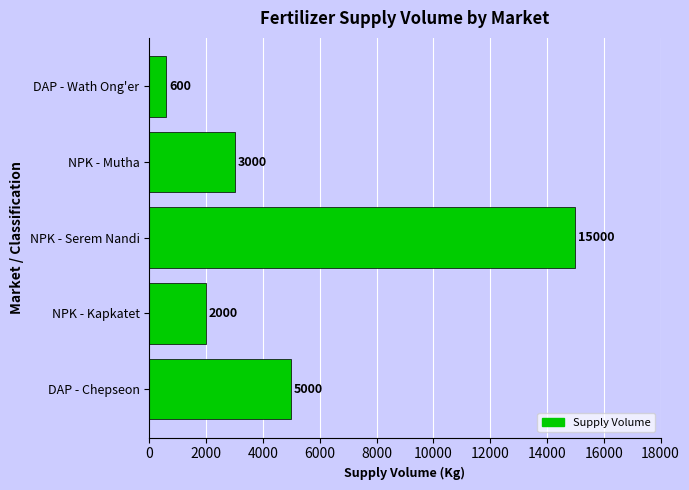

How many values are below 3000?

2